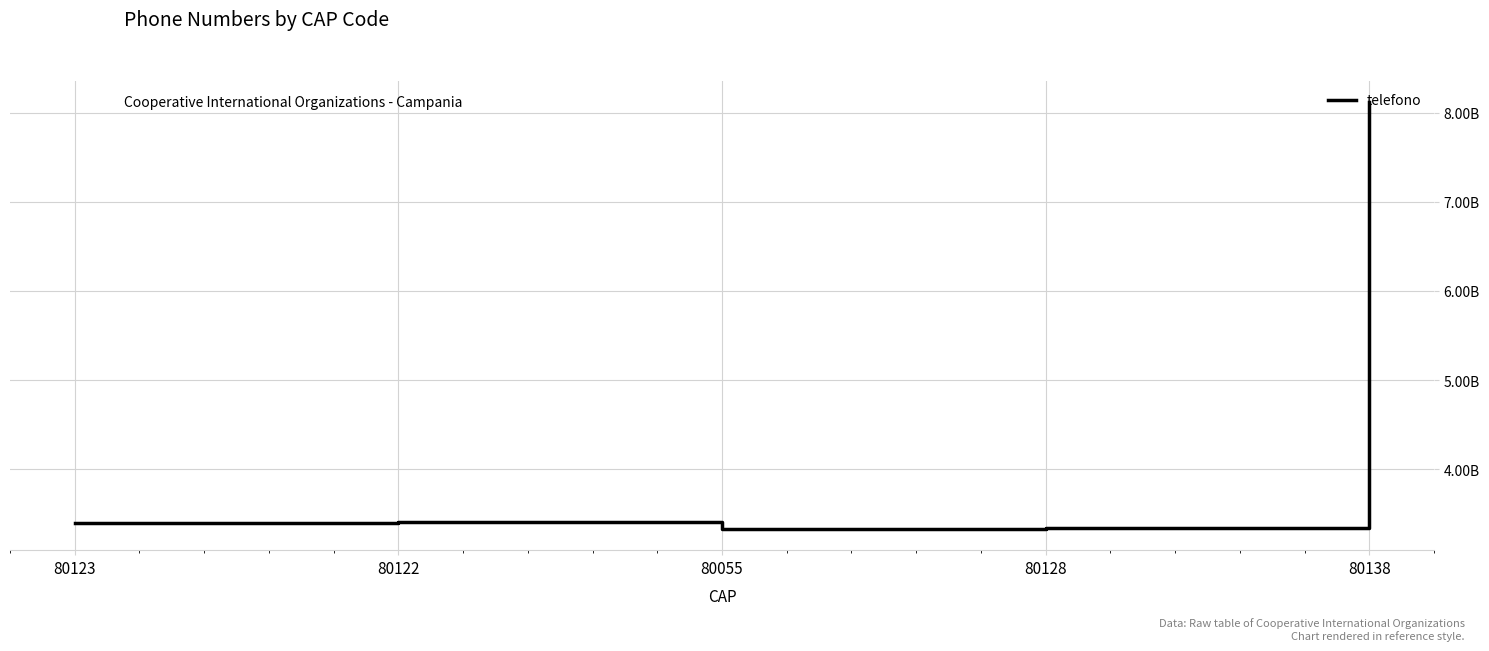

How many interior local peaks (higher than both neighbors) does the data have?

1